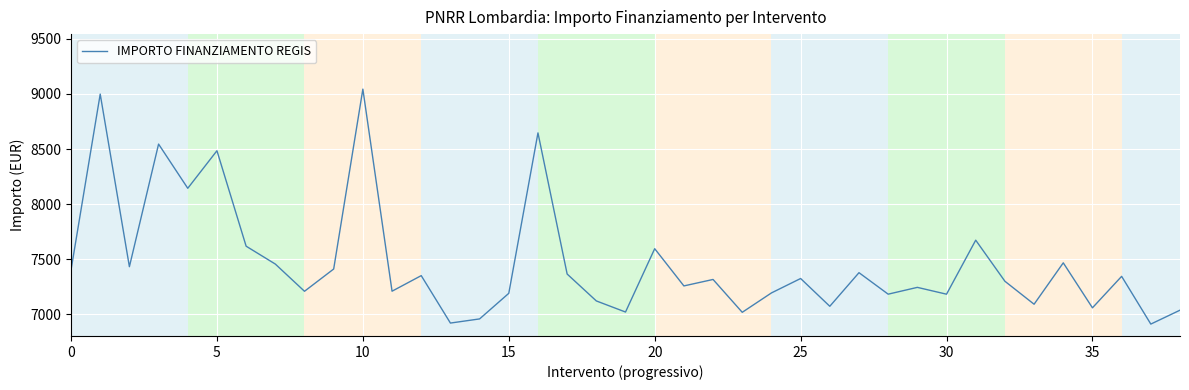

What is the difference between the maximum and minimum values?

2135.0